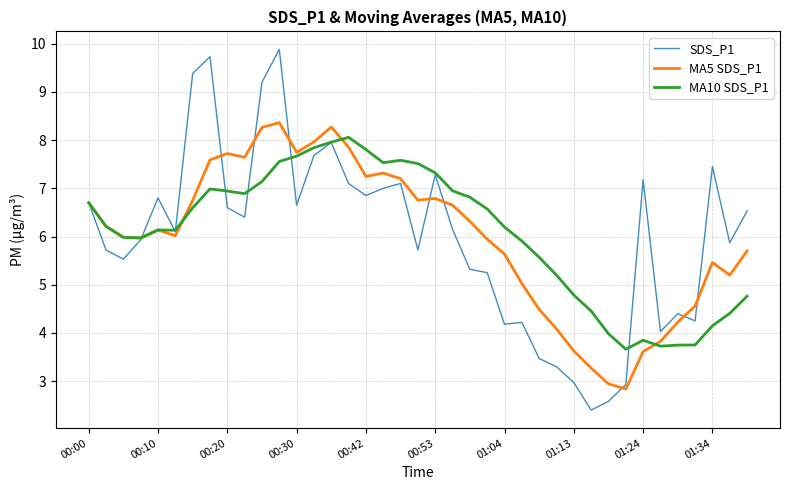

Which series has the largest range (max minus min)?

SDS_P1